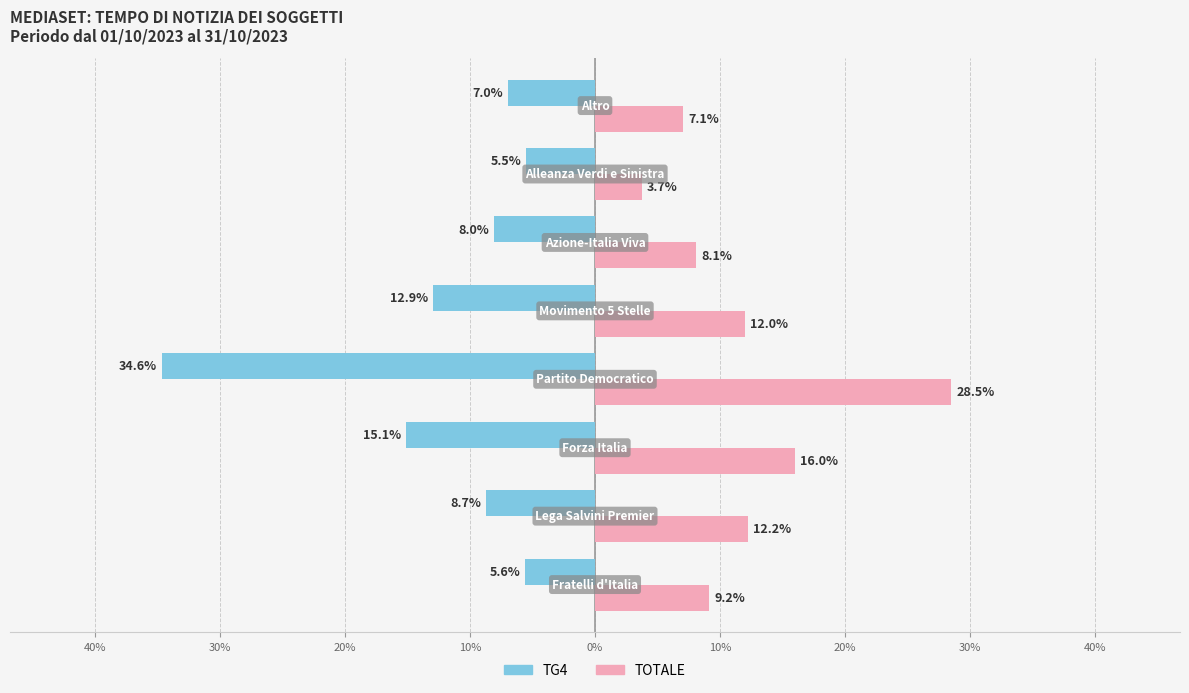

What are all the series names shown in the legend?

TG4, TOTALE